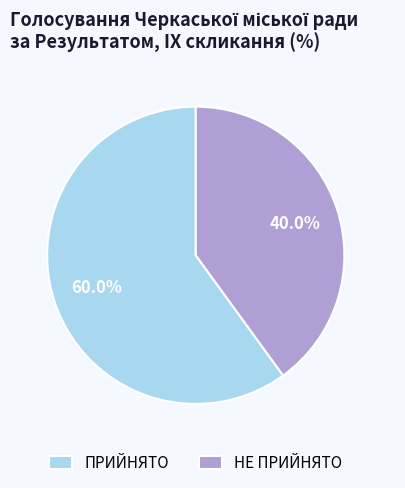

What percentage do ПРИЙНЯТО and НЕ ПРИЙНЯТО together represent?

100.0%